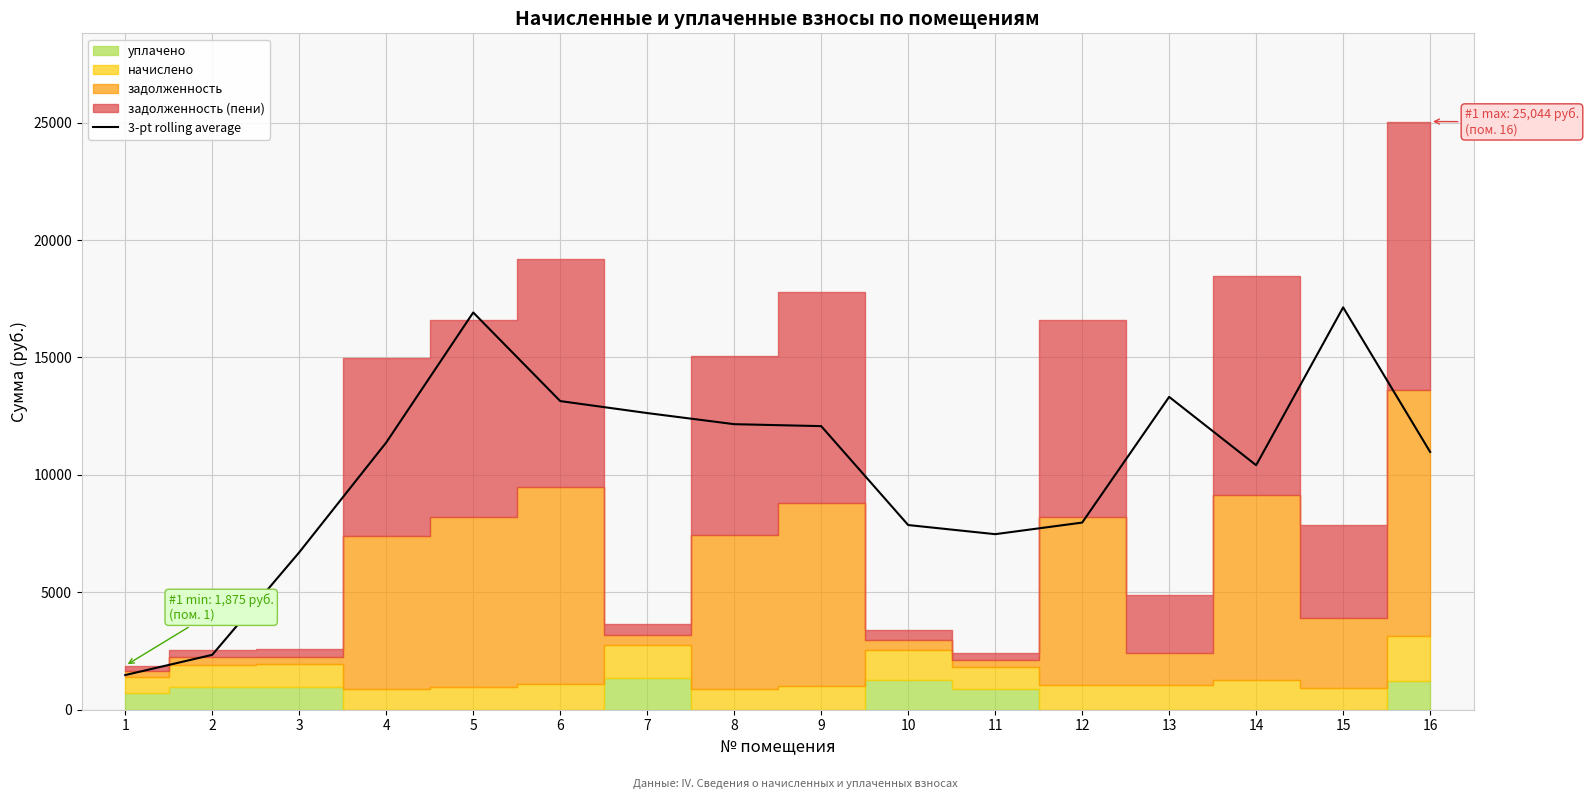

The chart shows a value of 10975.4 at 16. True or false?

True